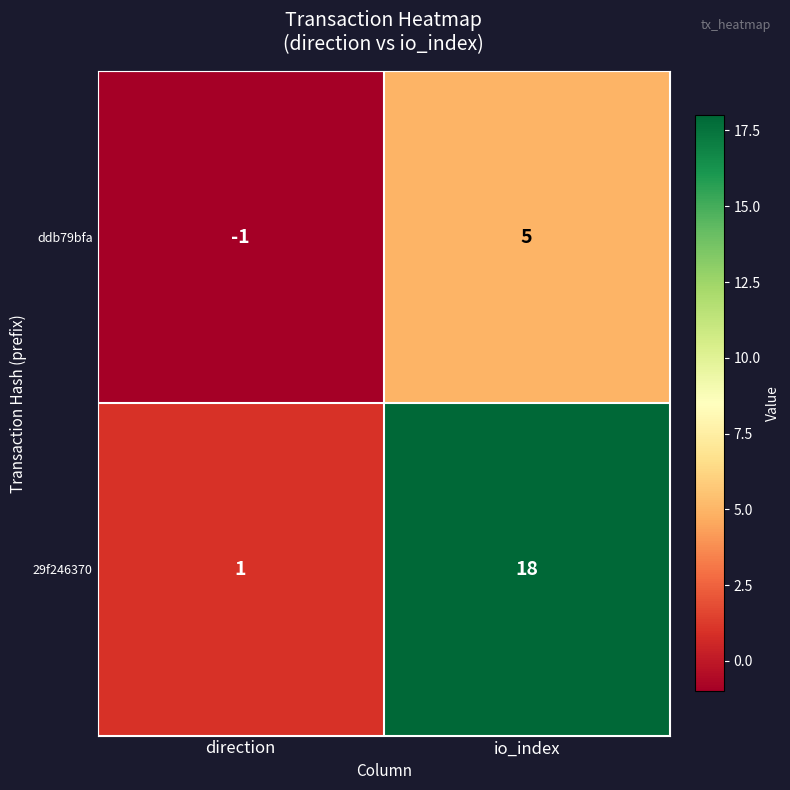

What is the total value across all series at io_index?

23